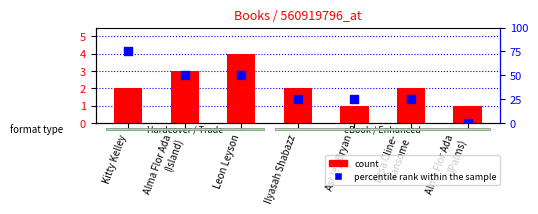

Which series contains the highest Y value?

percentile rank within the sample